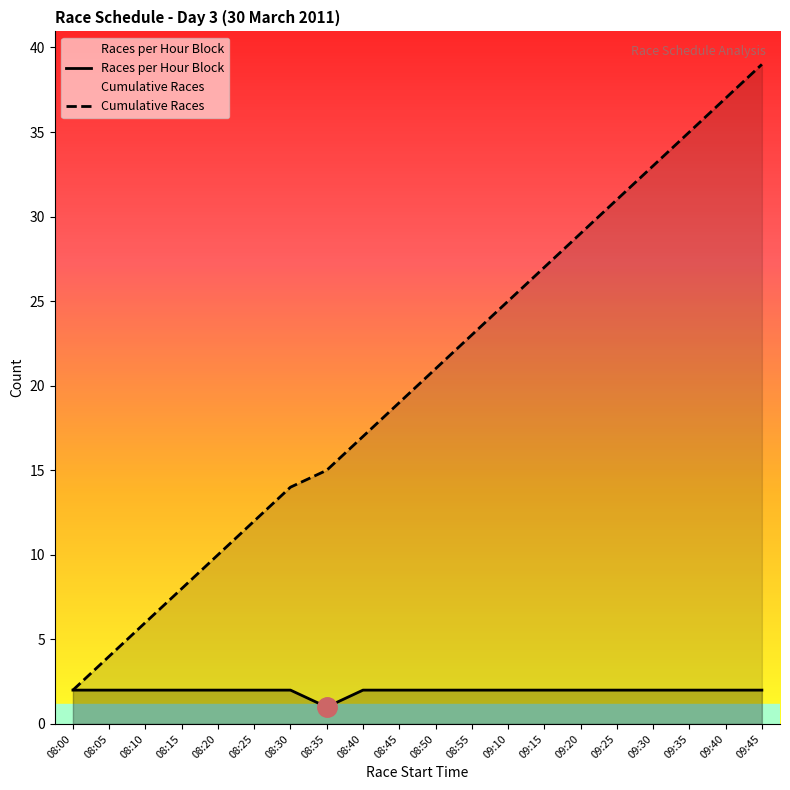

The Races per Hour Block series shows 2 at 08:45. True or false?

True